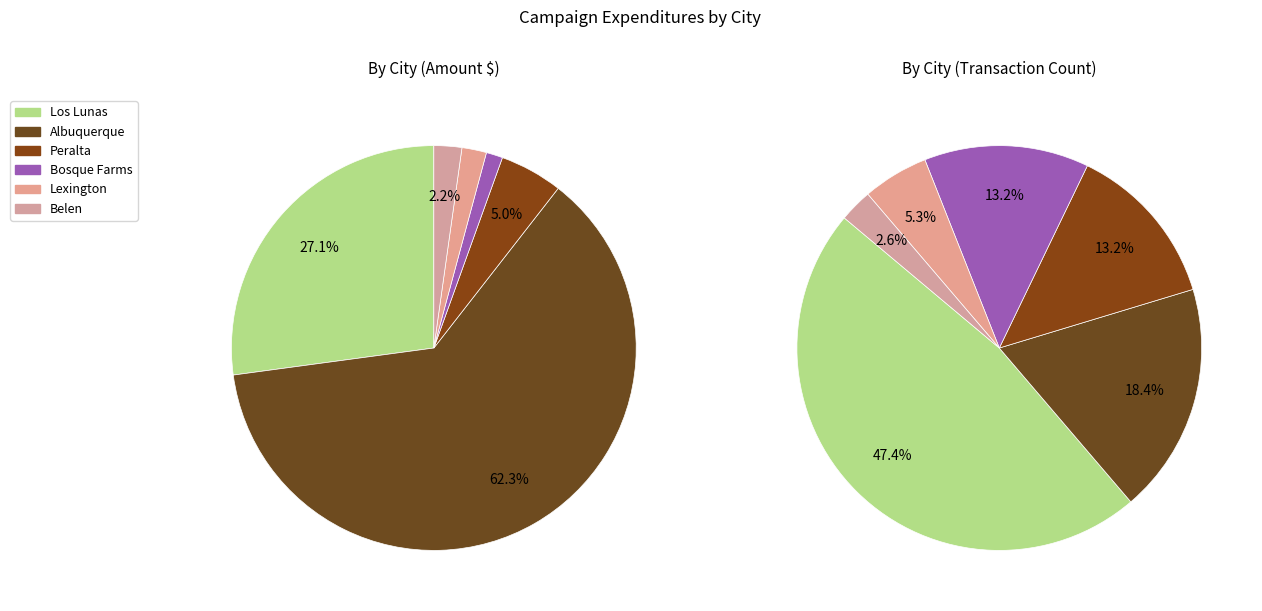

What percentage is the Bosque Farms slice, to the nearest percent?

1%